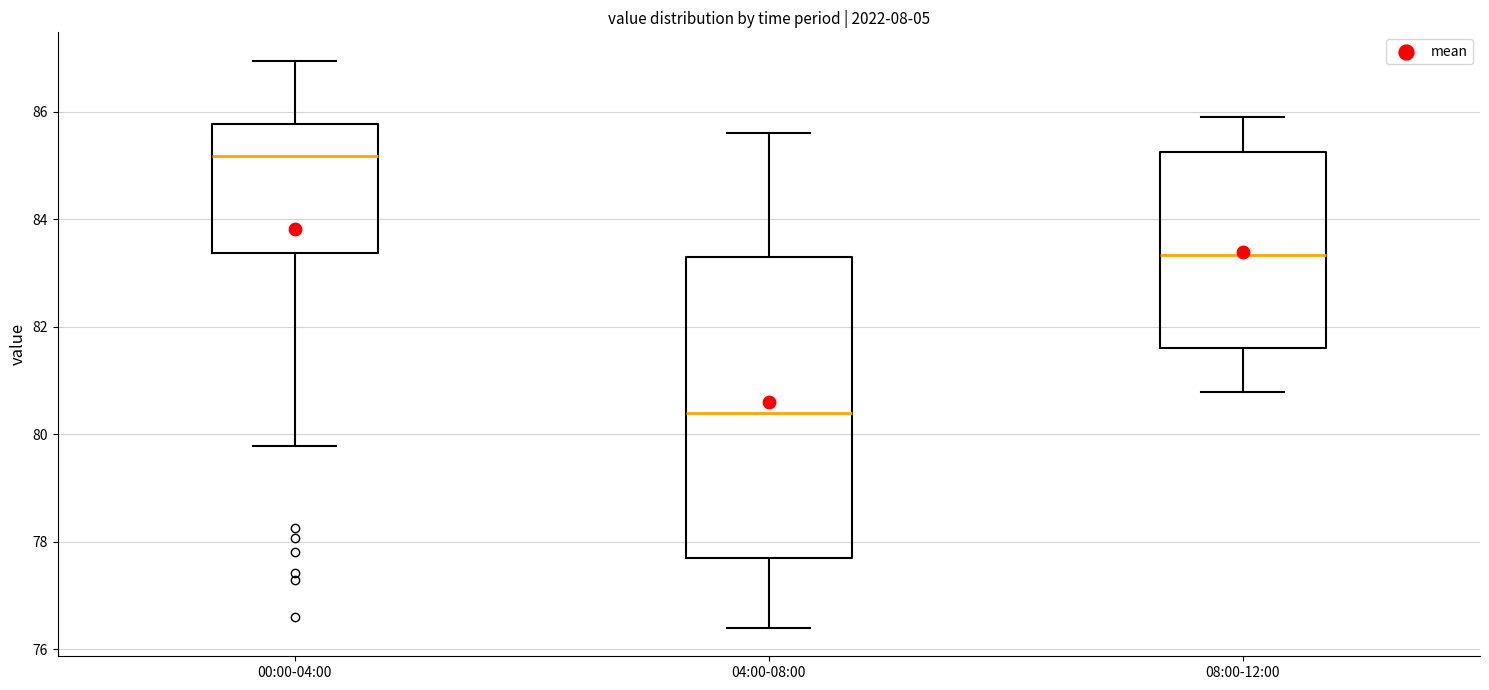

Which box is the tallest, from its lower edge to its upper edge?

04:00-08:00